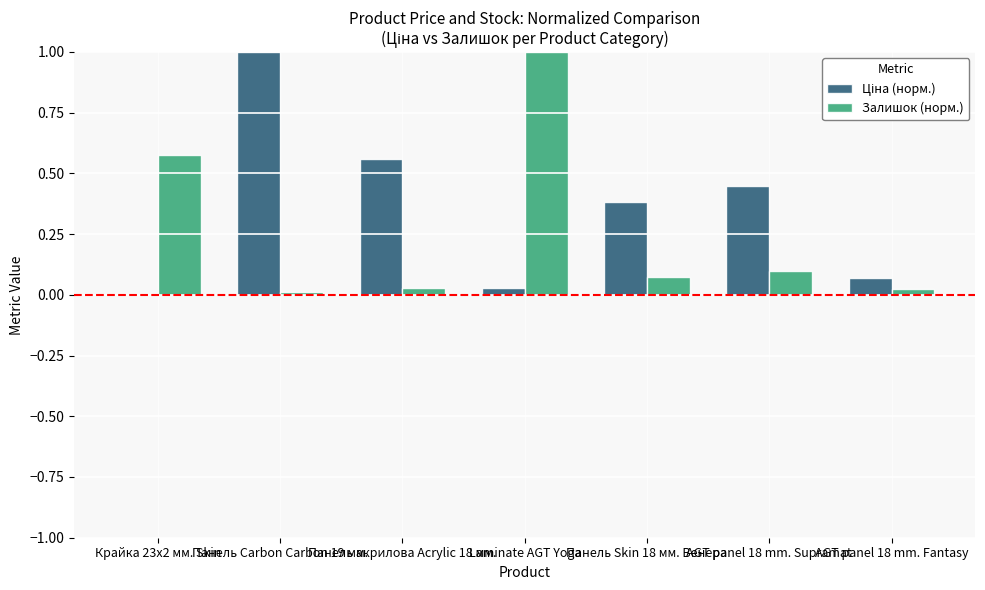

The Залишок (норм.) series shows 1.6 at Laminate AGT Yoga. True or false?

False